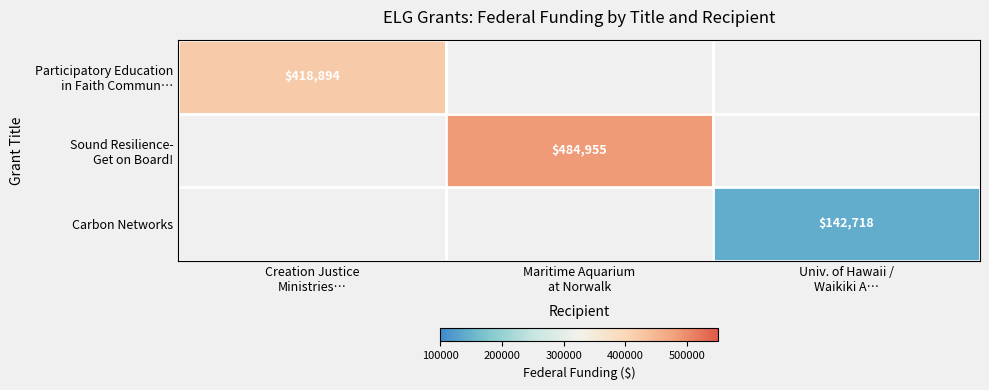

Which series has the largest range (max minus min)?

Participatory Education in Faith Commun…